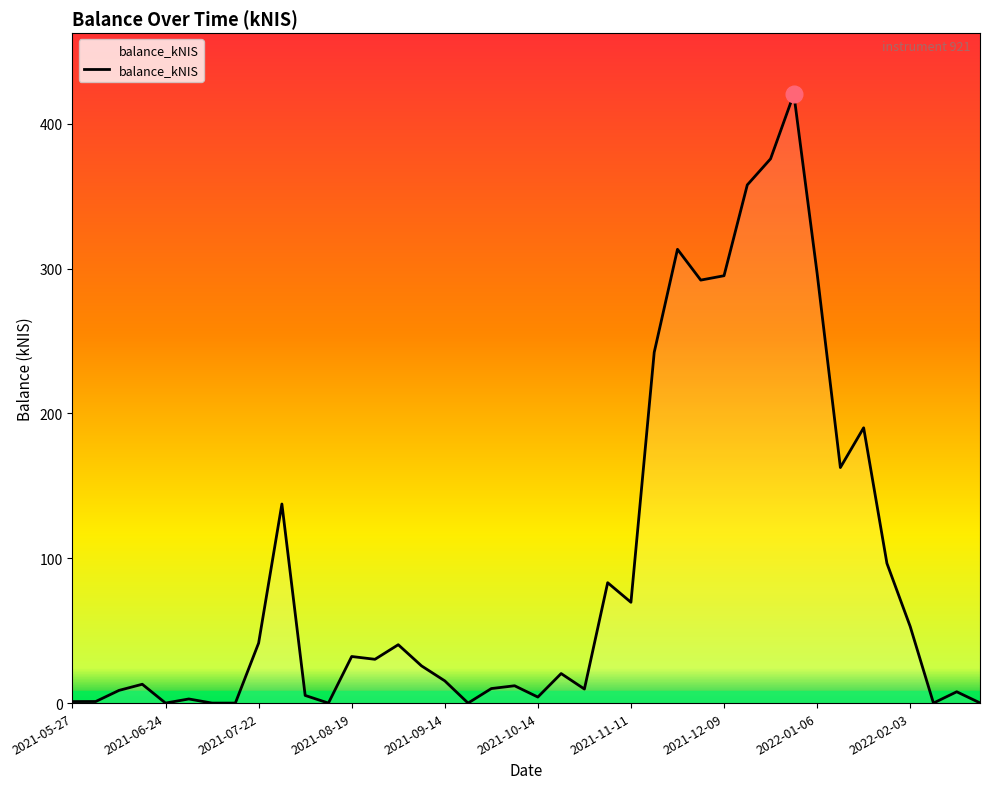

What is the difference between the maximum and minimum values?

420.4